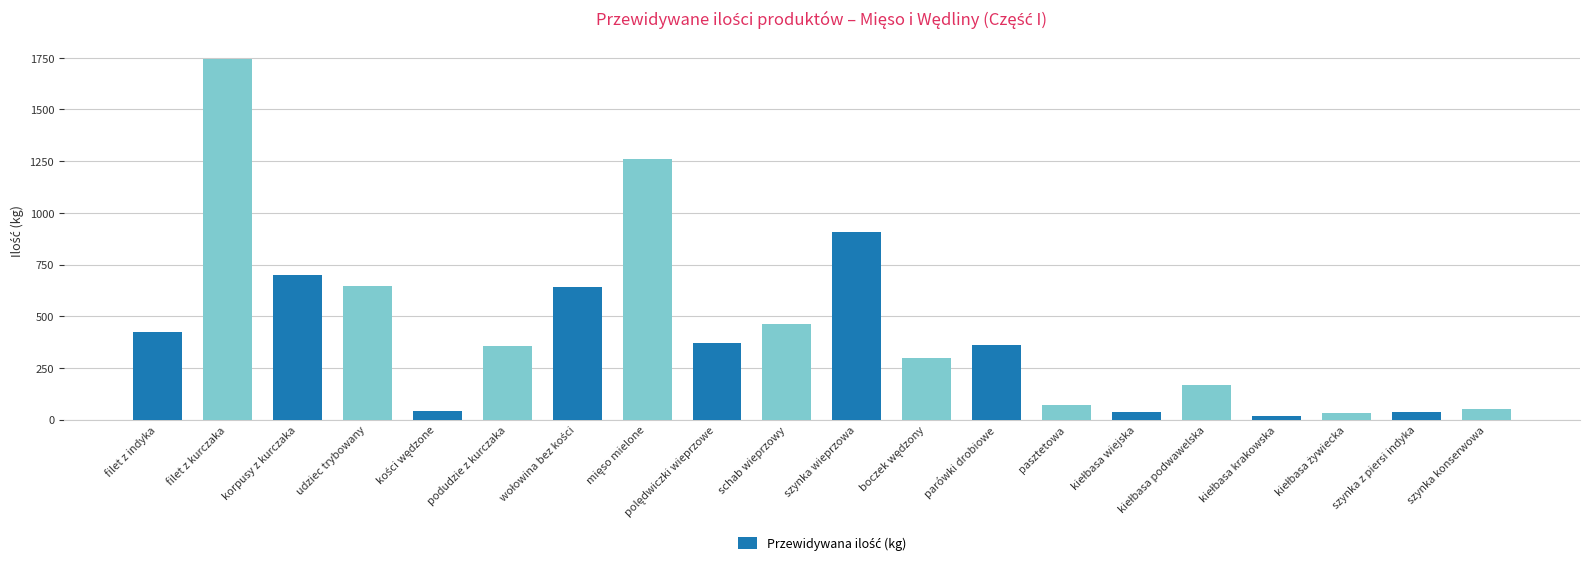

What is the average value?

431